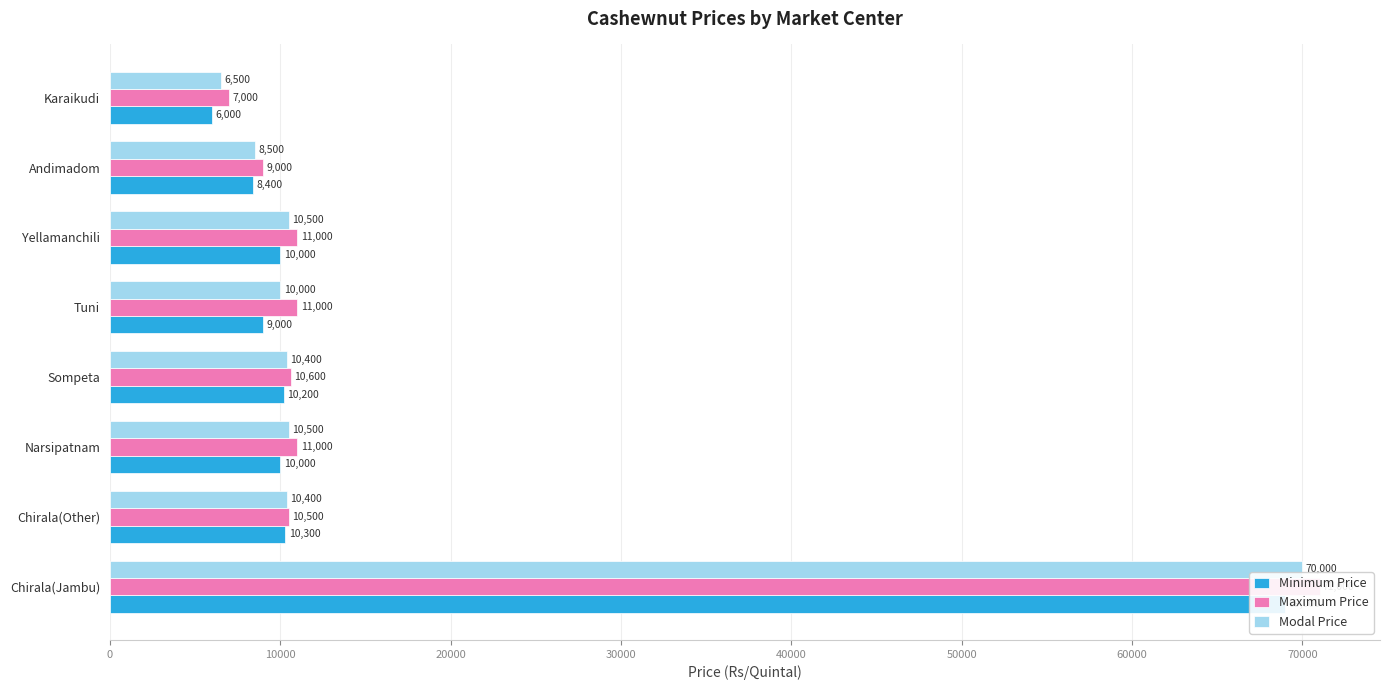

Rank the series at Chirala(Other) from highest to lowest value.

Maximum Price, Modal Price, Minimum Price